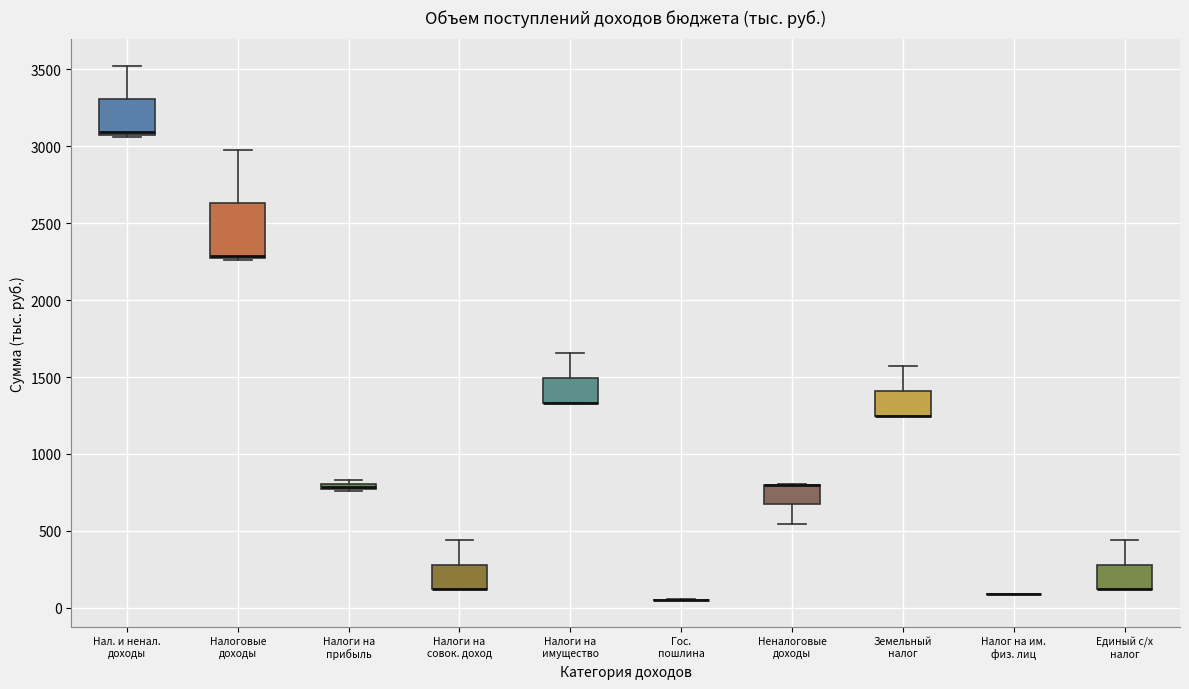

Where does the upper whisker of the box for Единый с/х налог end on the y-axis? The values are not printed on the chart, so give them approximately, as read against the axis.

450